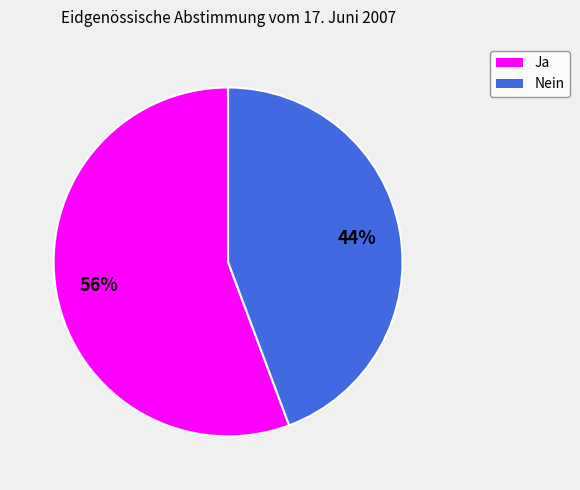

Between Nein and Ja, which is larger?

Ja